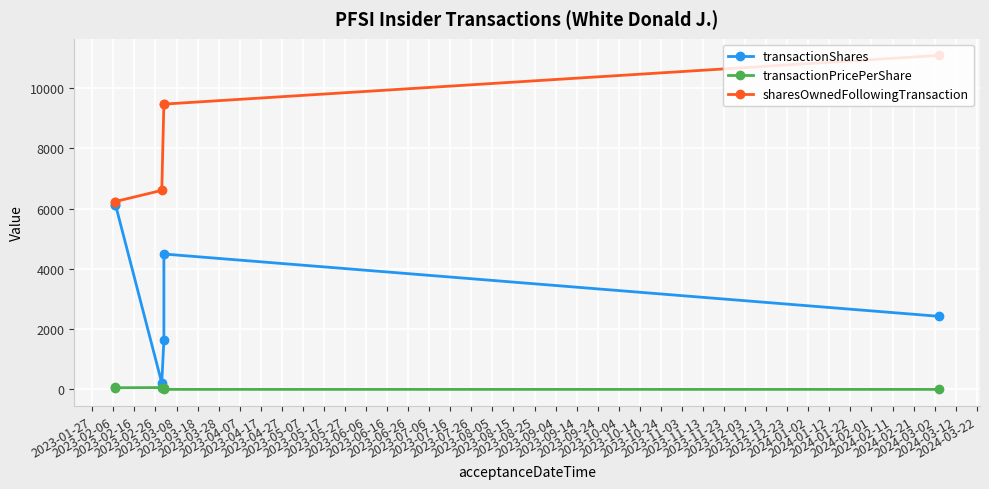

What position from the left is 2023-03-18?

6